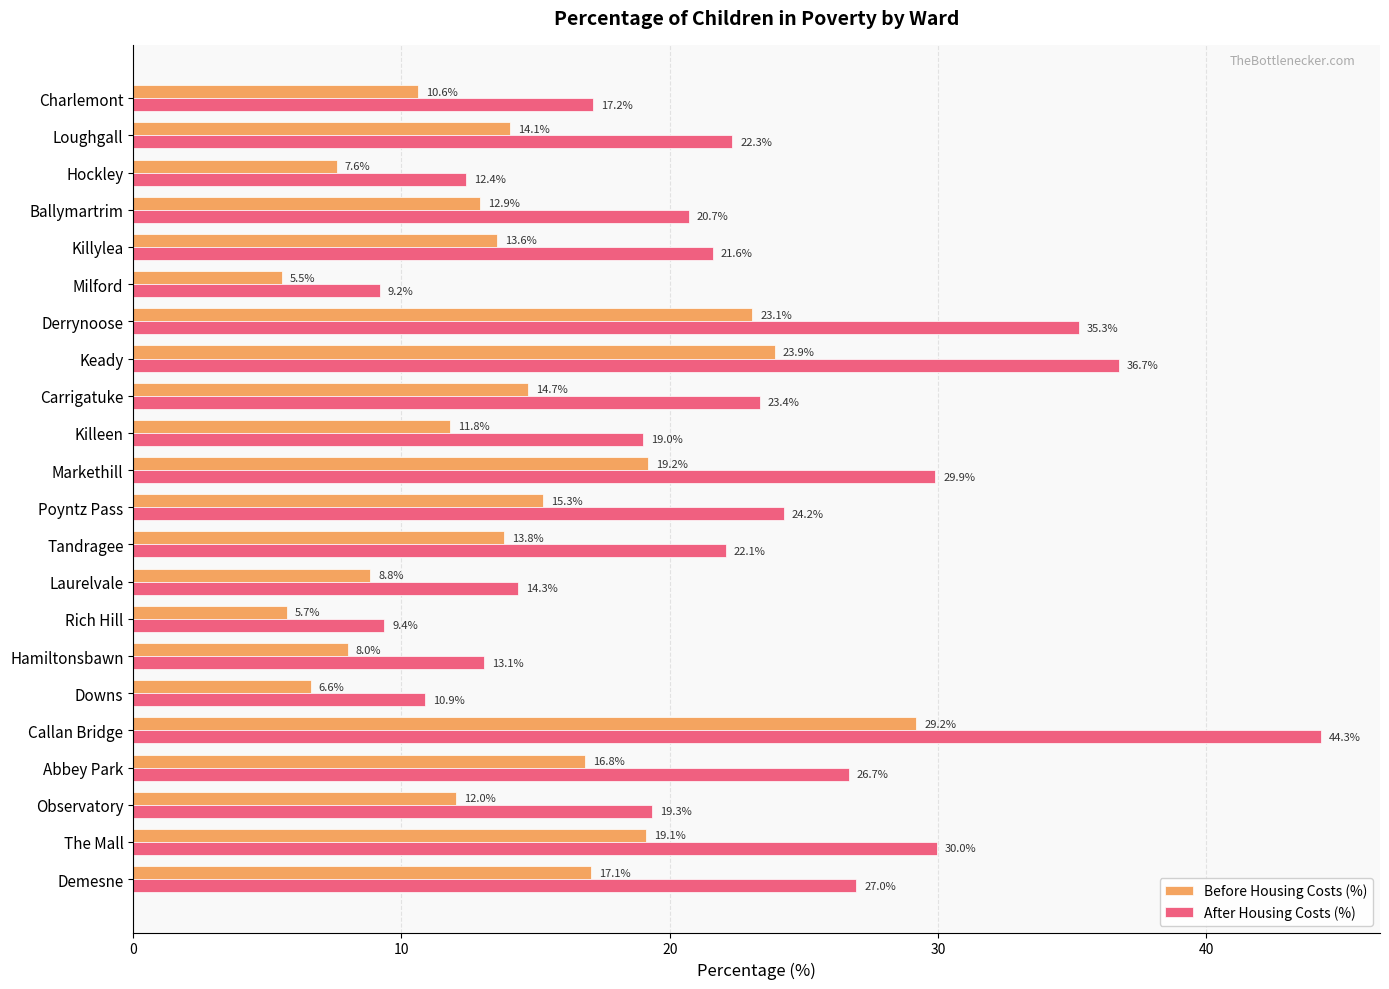

Which series has the widest spread of values?

After Housing Costs (%)